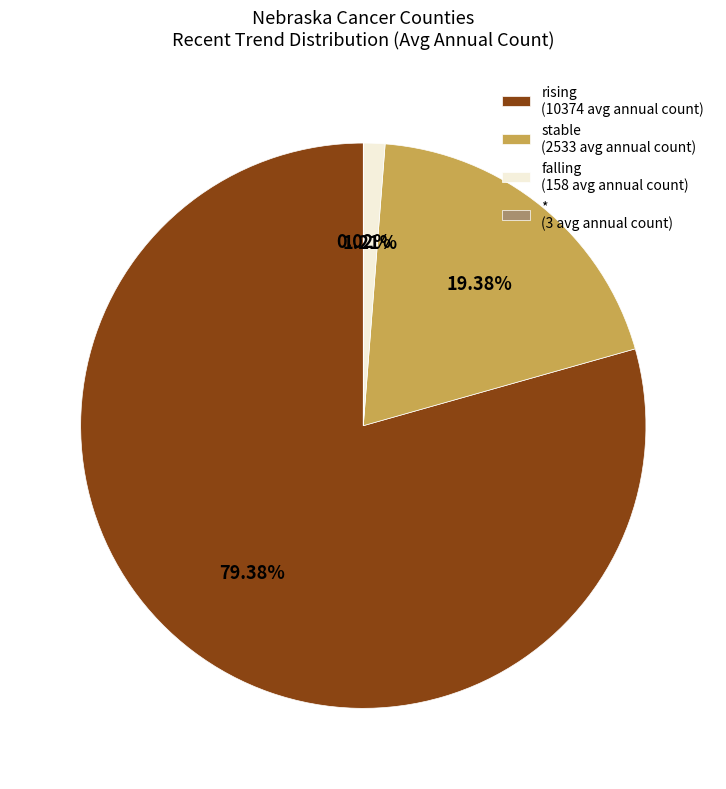

Which slice represents more than half of the pie?

rising (10374 avg annual count)